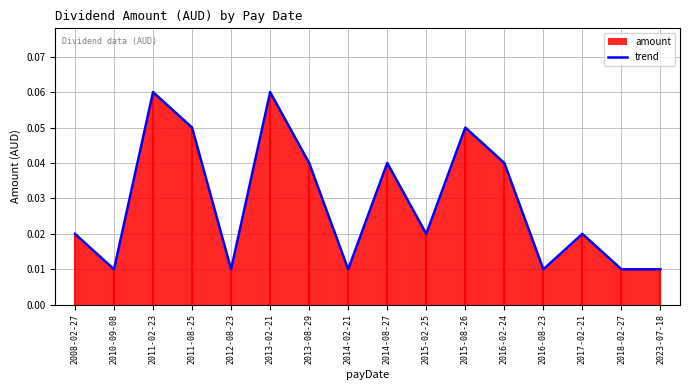

Where is the first local minimum?

2010-09-08